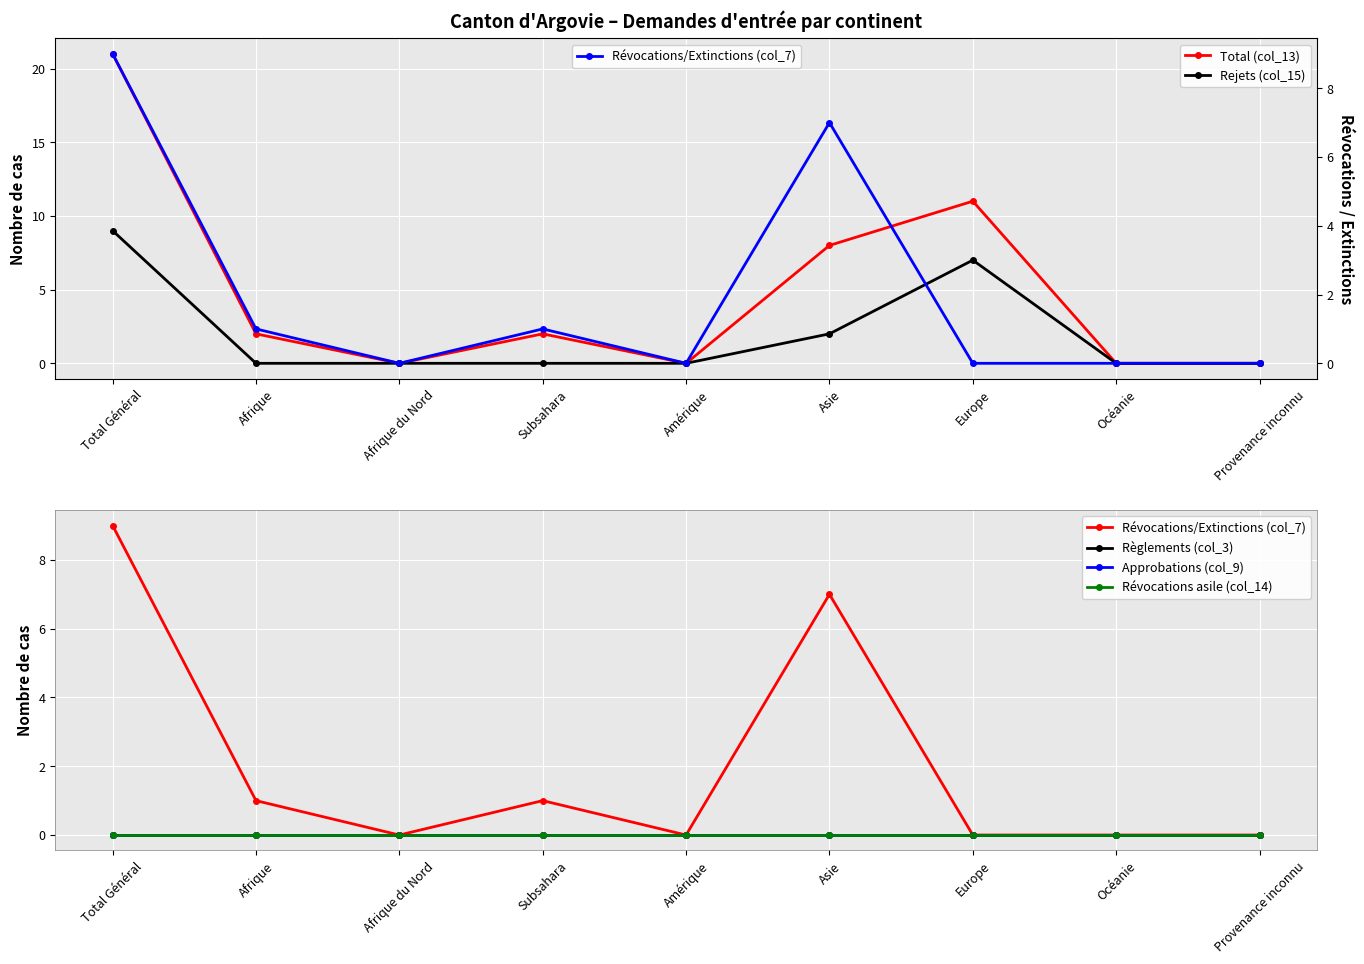

True or false: Total (col_13) and Approbations (col_9) intersect in this chart.

False